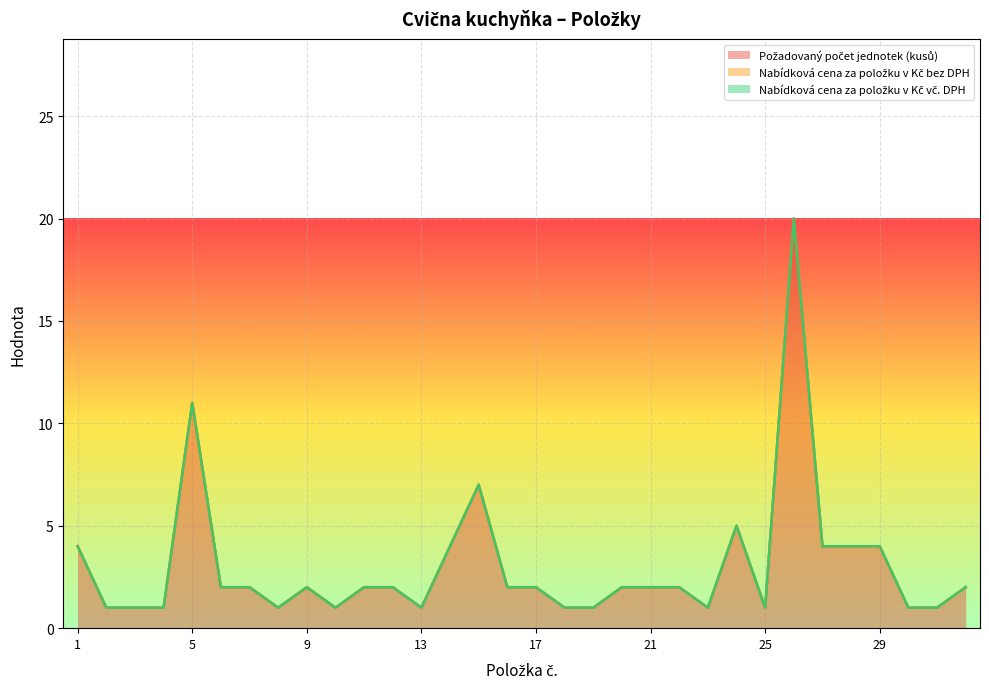

At which category does Požadovaný počet jednotek (kusů) reach its first local peak?

5